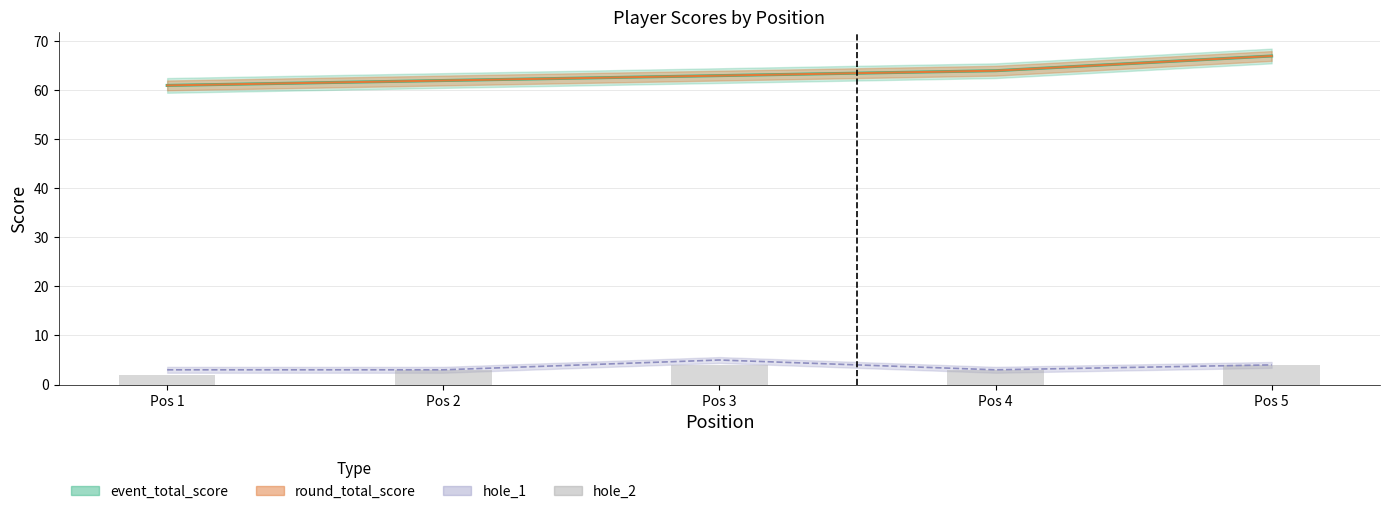

Are the bars horizontal?

No